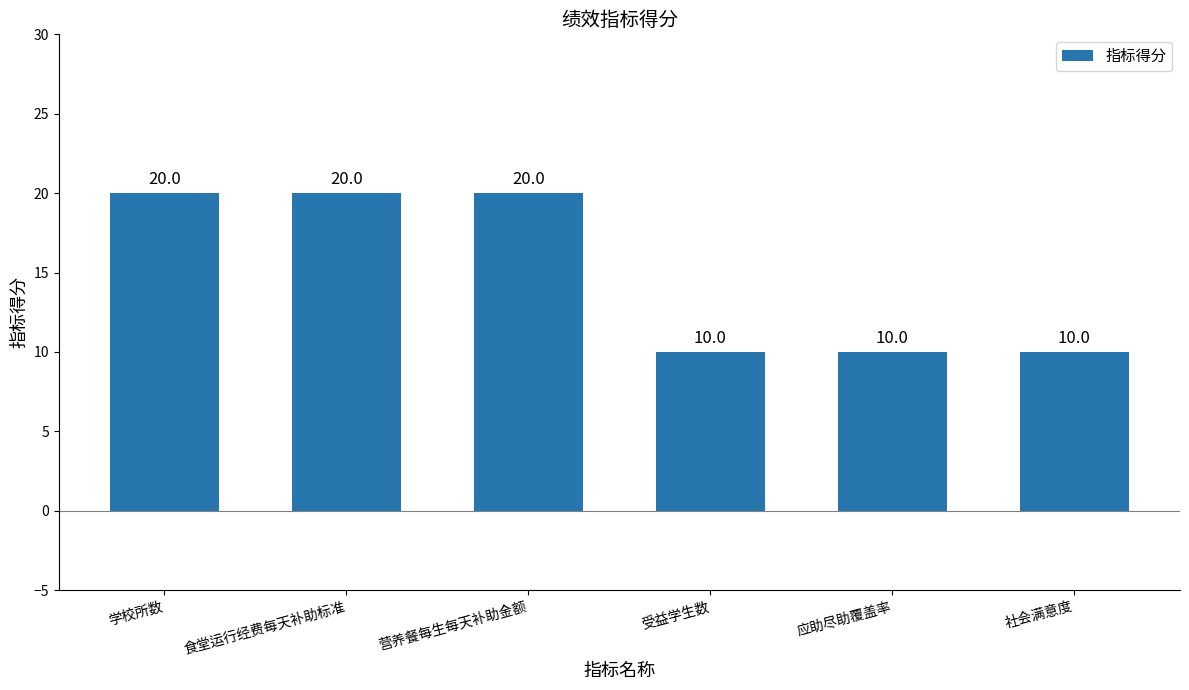

What position from the left is 社会满意度?

6